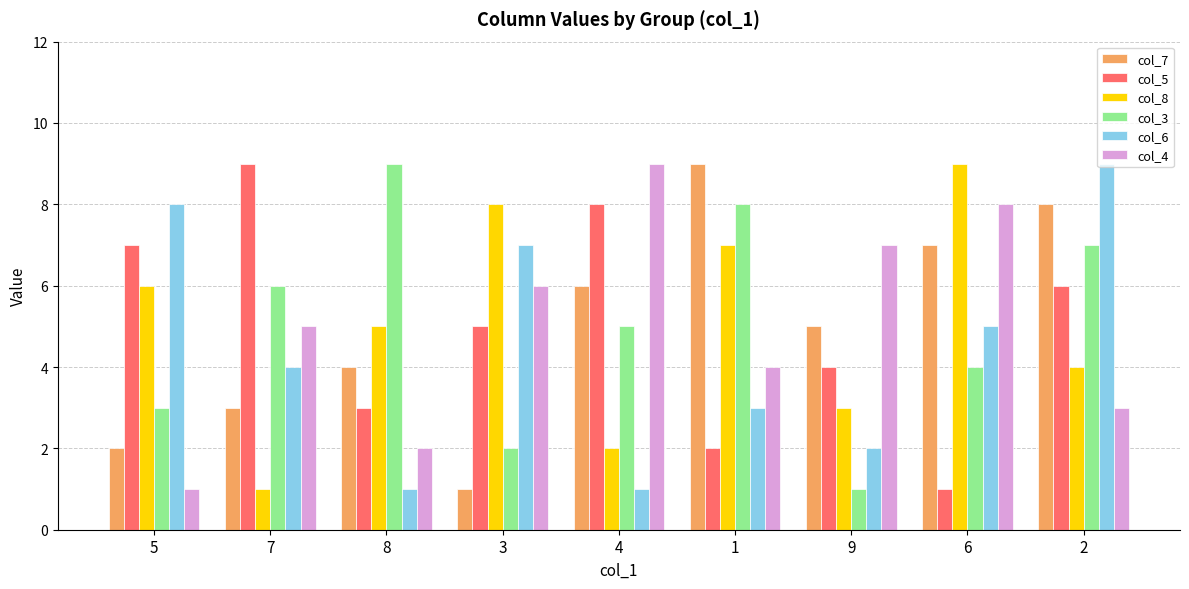

Reading right to left, what are all the values shown in this chart?

col_7: 2=8	6=7	9=5	1=9	4=6	3=1	8=4	7=3	5=2
col_5: 2=6	6=1	9=4	1=2	4=8	3=5	8=3	7=9	5=7
col_8: 2=4	6=9	9=3	1=7	4=2	3=8	8=5	7=1	5=6
col_3: 2=7	6=4	9=1	1=8	4=5	3=2	8=9	7=6	5=3
col_6: 2=9	6=5	9=2	1=3	4=1	3=7	8=1	7=4	5=8
col_4: 2=3	6=8	9=7	1=4	4=9	3=6	8=2	7=5	5=1